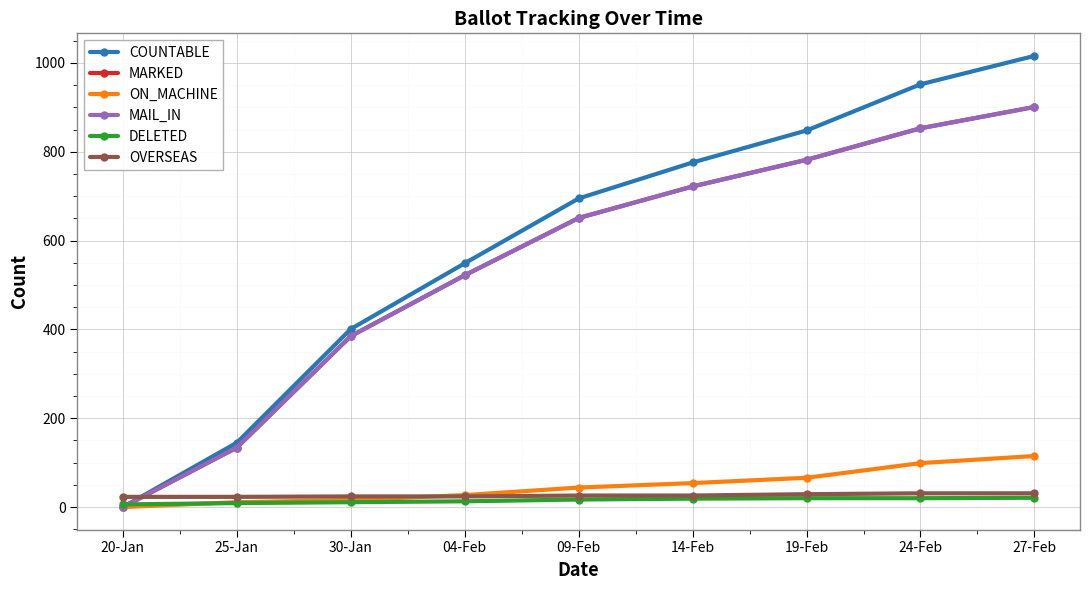

What is the sum of all OVERSEAS values?

237